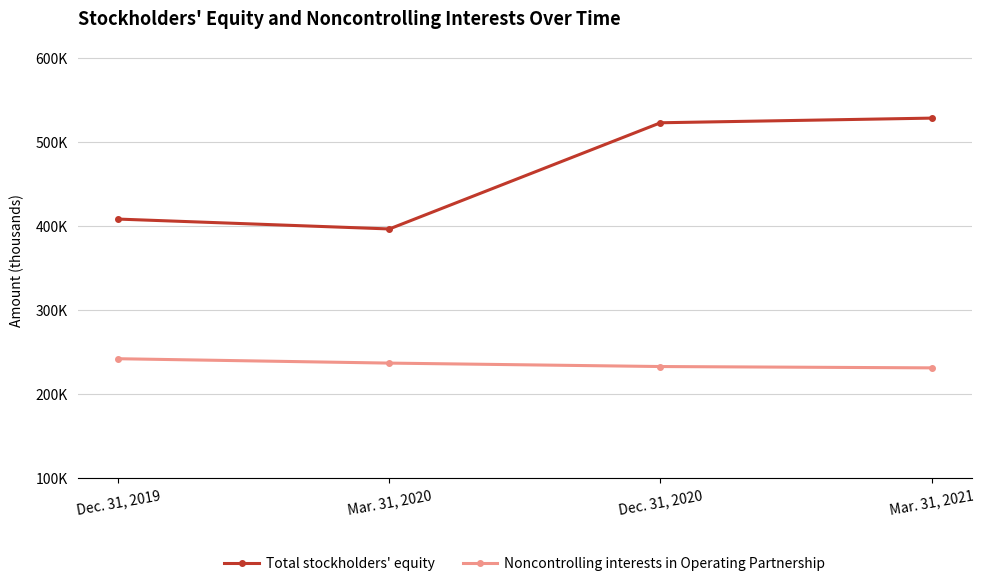

True or false: Total stockholders' equity and Noncontrolling interests in Operating Partnership cross at least once.

False